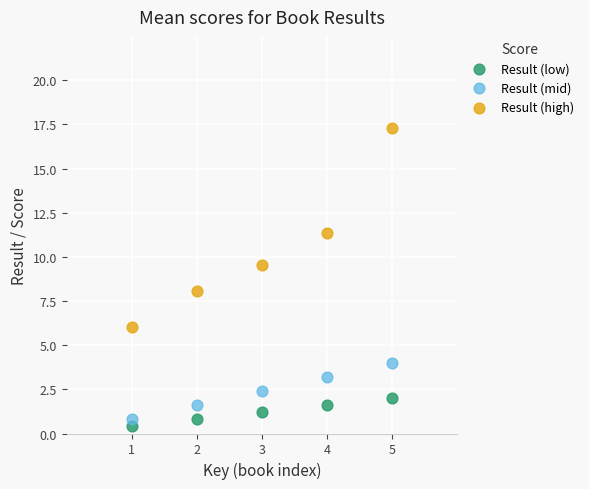

What are all the series names shown in the legend?

Result (low), Result (mid), Result (high)